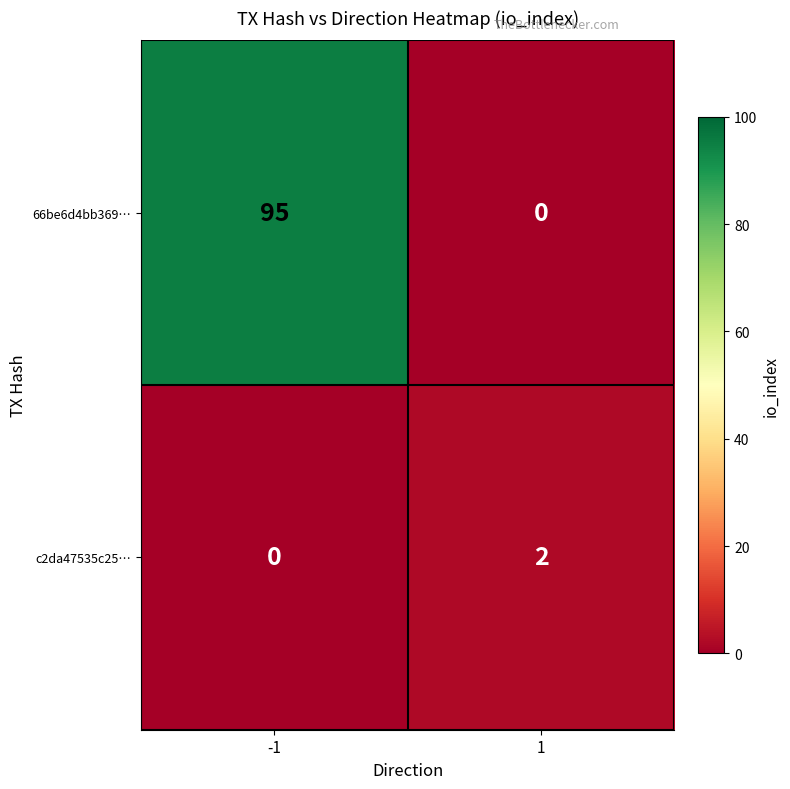

What is the maximum value shown in the chart?

95